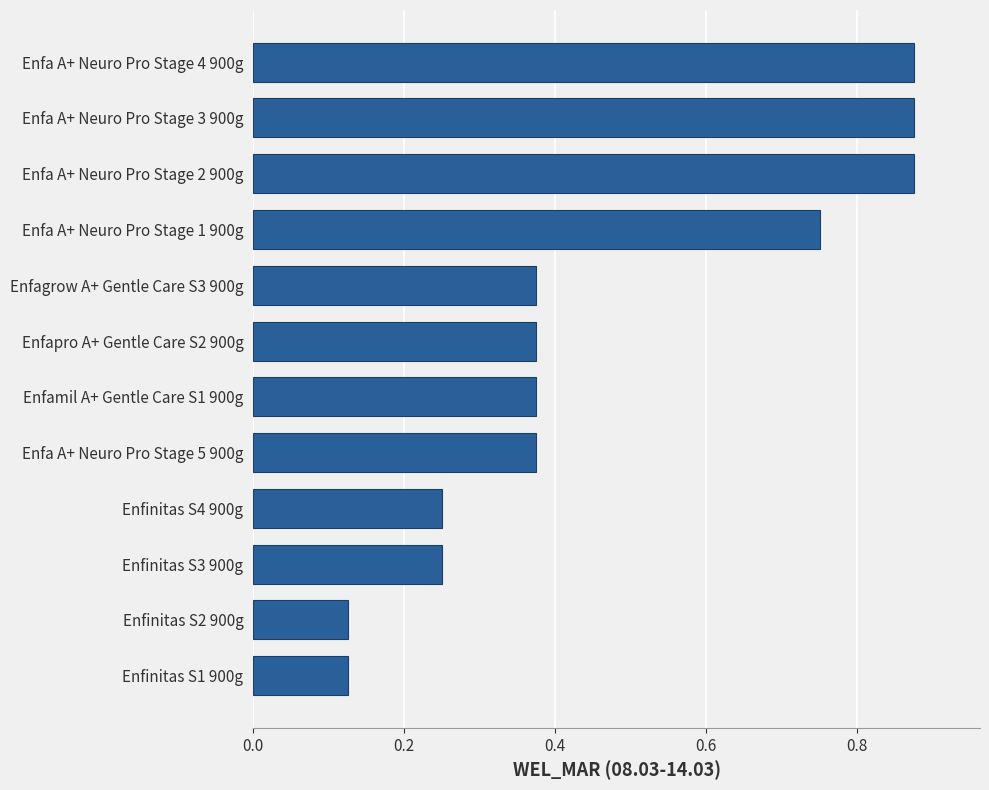

What is the sum of all values?

5.6